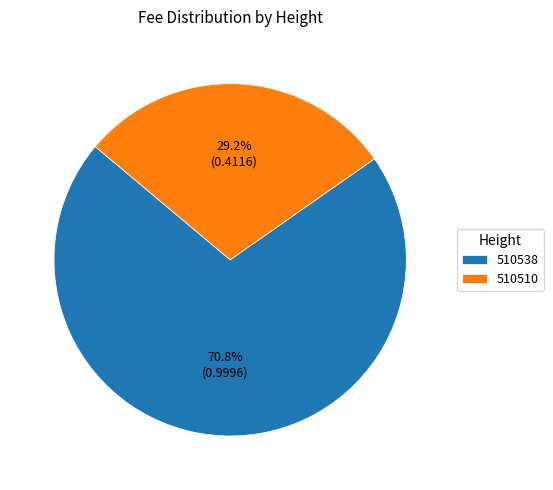

True or false: 510510 accounts for 37% of the total.

False